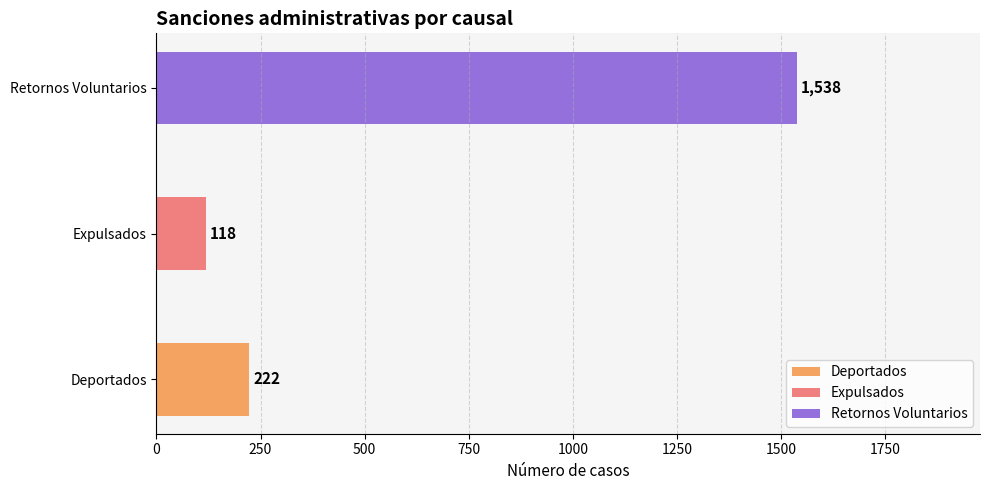

What is the average value?

626